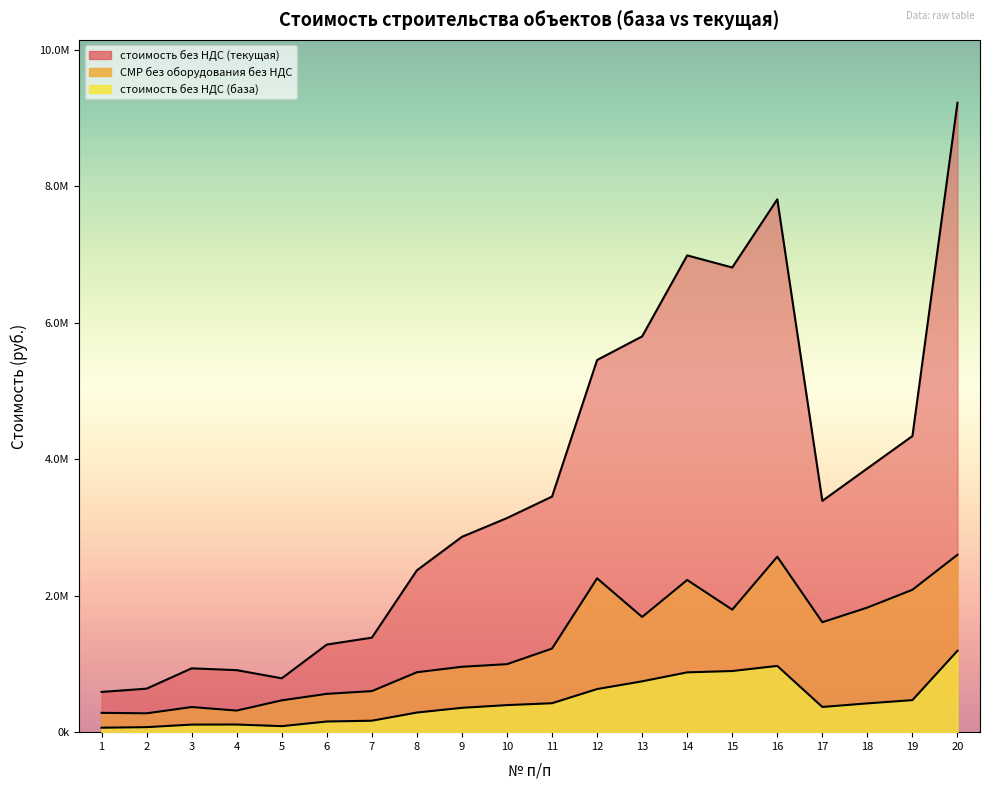

What is the value of the стоимость без НДС (текущая) point at the 5th from the left?

789135.0